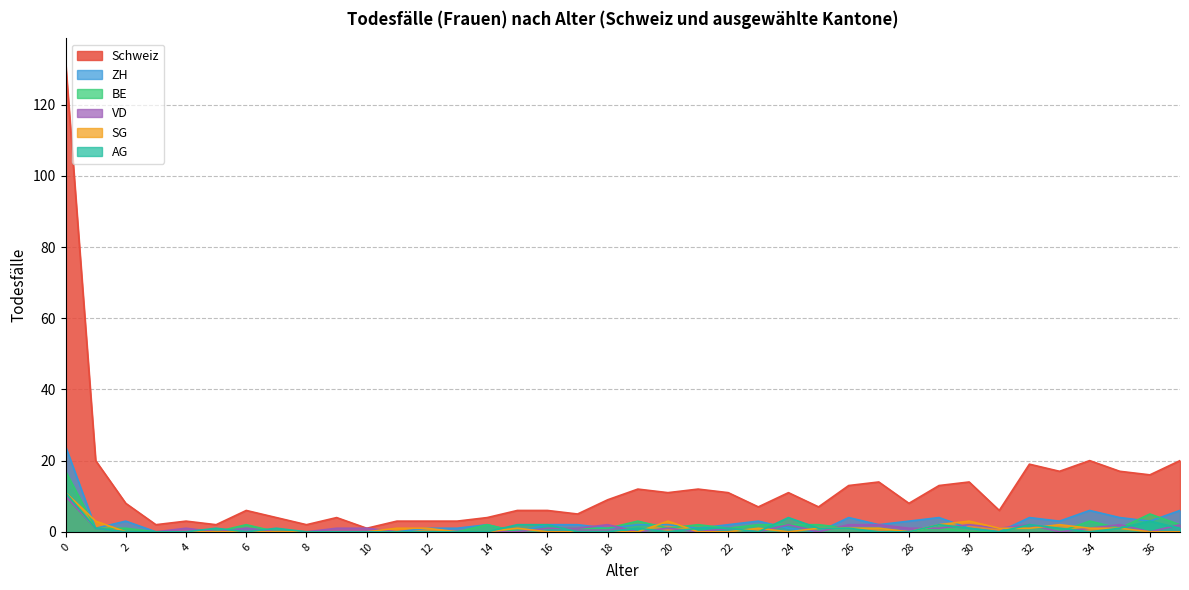

Does the chart have visible grid lines?

Yes